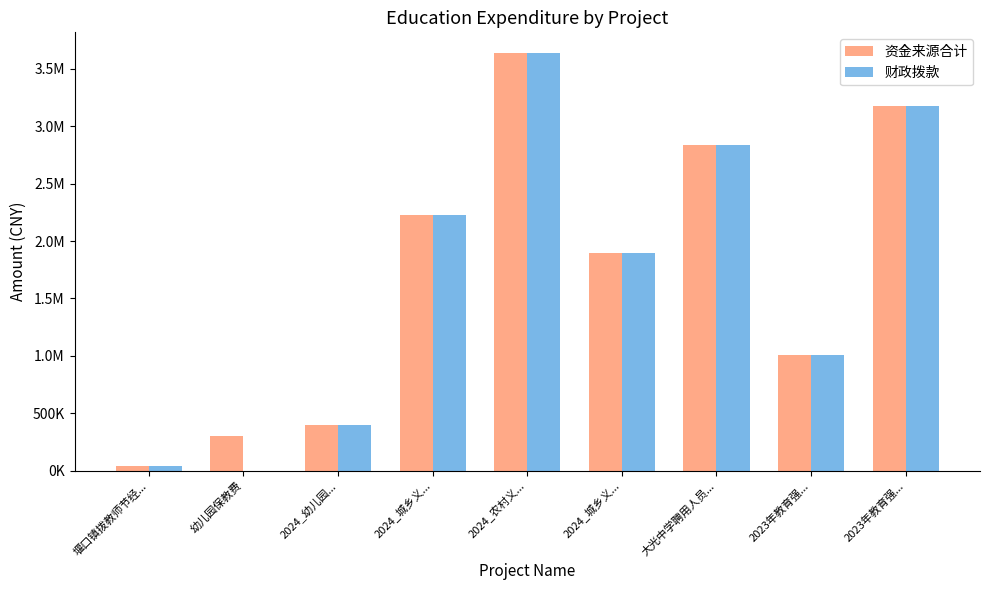

What is the average value of the 资金来源合计 series?

1724950.4